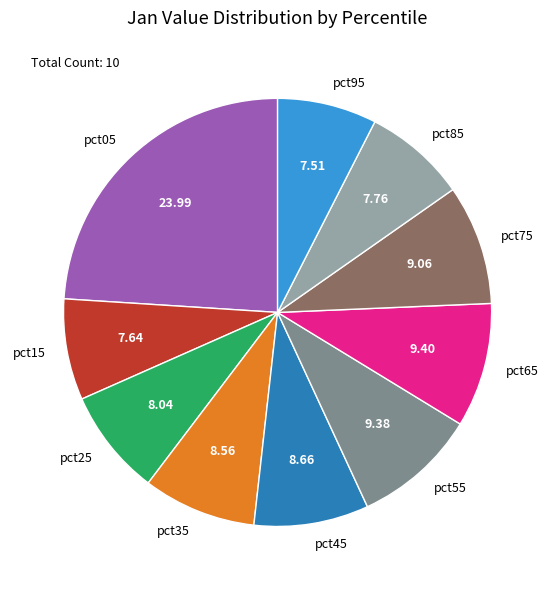

Approximately how many times larger is the value at pct95 compared to pct05?

0.3